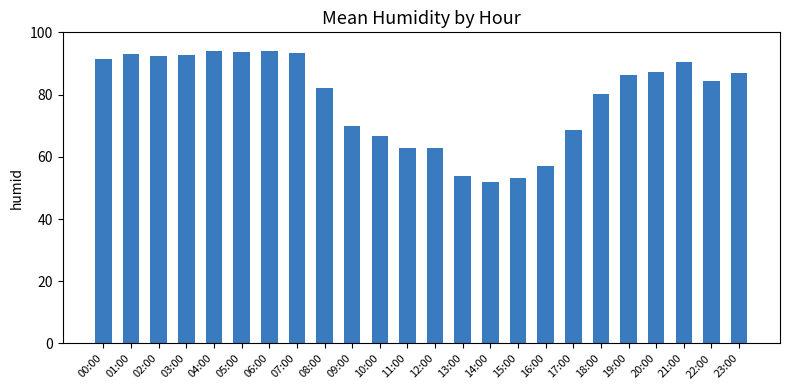

What is the difference between the maximum and minimum values?

42.3